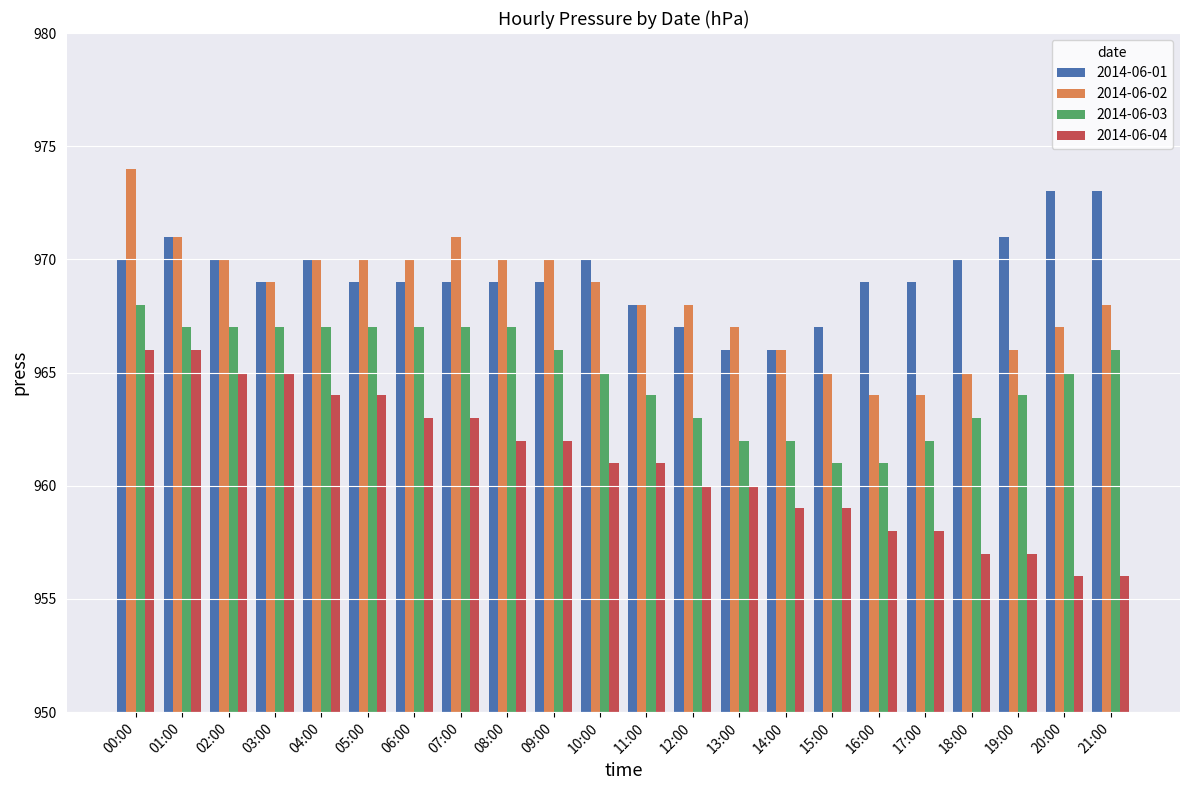

What is the total value across all series at 04:00?

3871